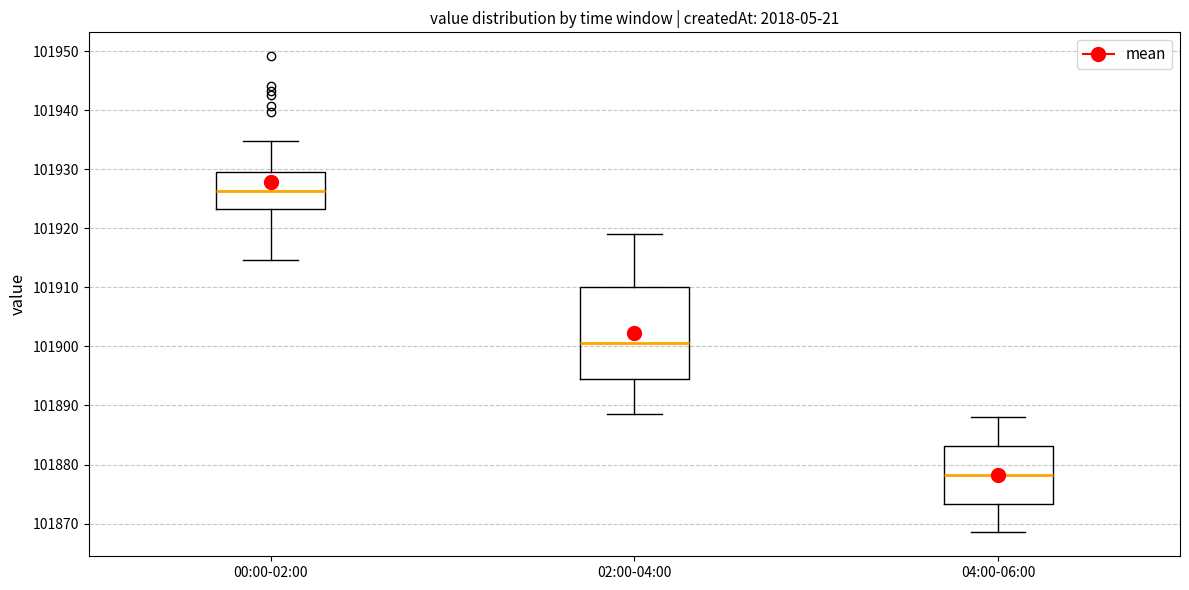

Reading left to right, read every box against the y-axis: the position of its median line, the range the box covers, and the ends of its whiskers. The values are not printed on the chart, so give them approximately, as read against the axis.

00:00-02:00: median 101926, box 101923 to 101929, whiskers 101915 to 101935
02:00-04:00: median 101901, box 101894 to 101910, whiskers 101889 to 101919
04:00-06:00: median 101878, box 101873 to 101883, whiskers 101869 to 101888